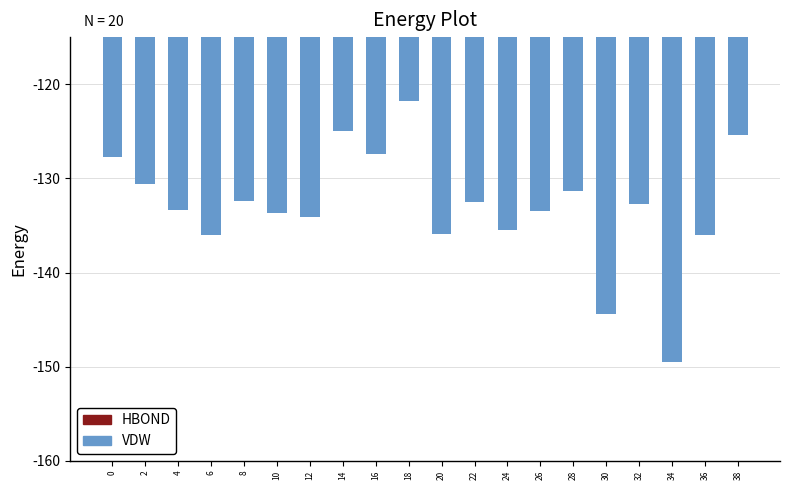

Which category has the highest value across all series?

18